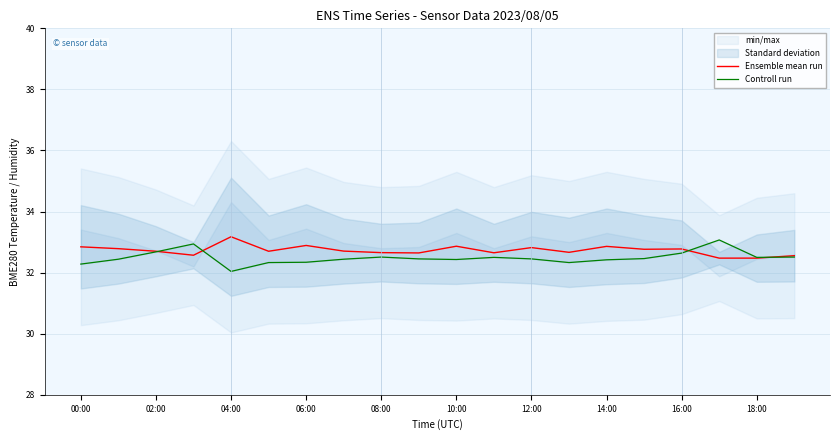

What is the smallest value displayed?

32.0